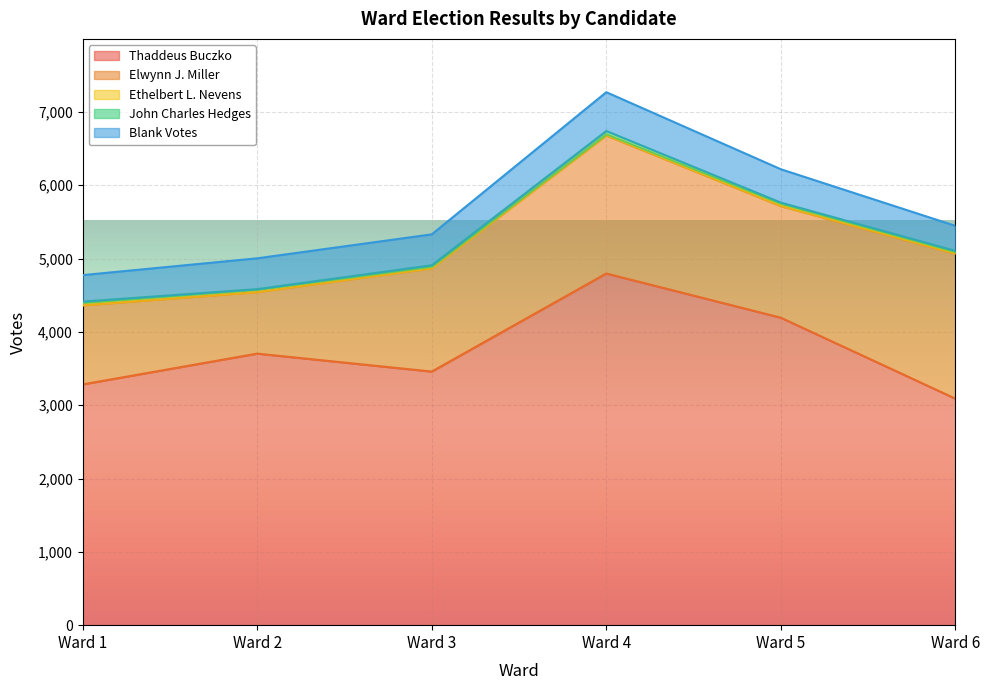

List the series in order of their peak value, highest first.

Thaddeus Buczko, Elwynn J. Miller, Blank Votes, John Charles Hedges, Ethelbert L. Nevens